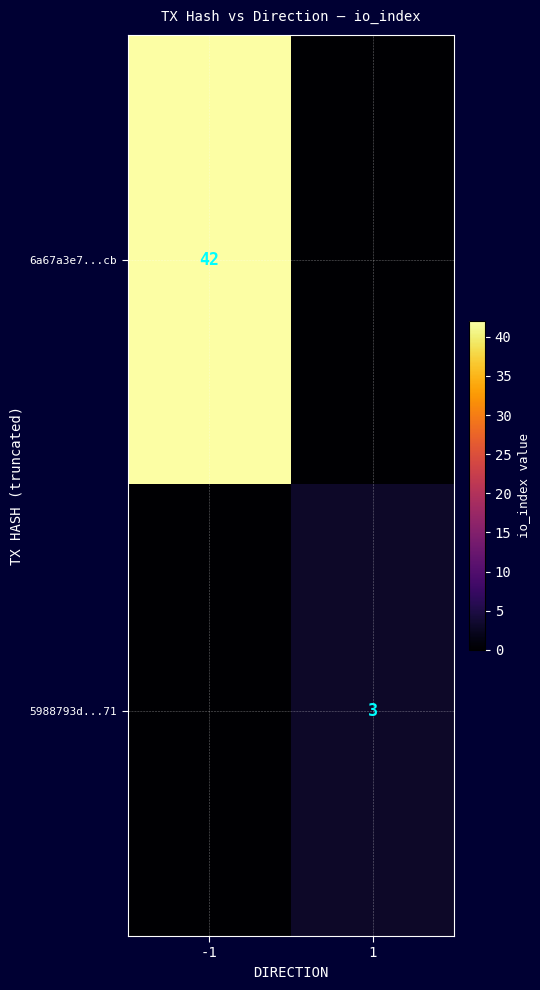

The 5988793d...71 series shows 3 at 1. True or false?

True